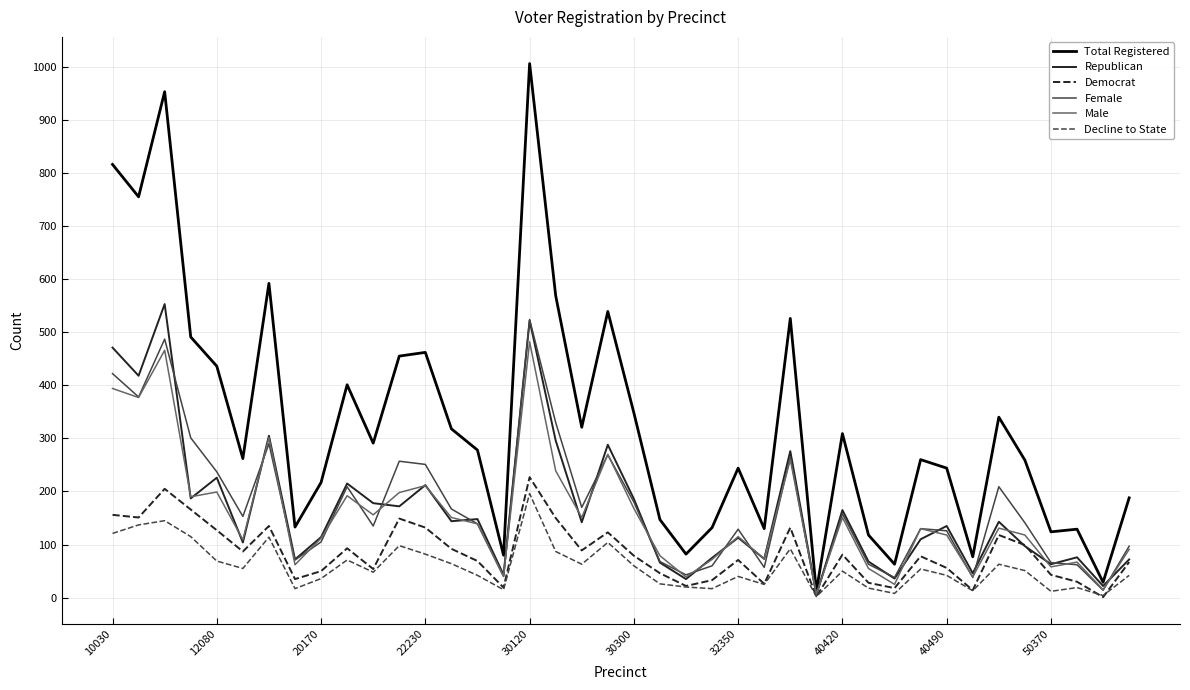

What is the maximum value for Female?

524